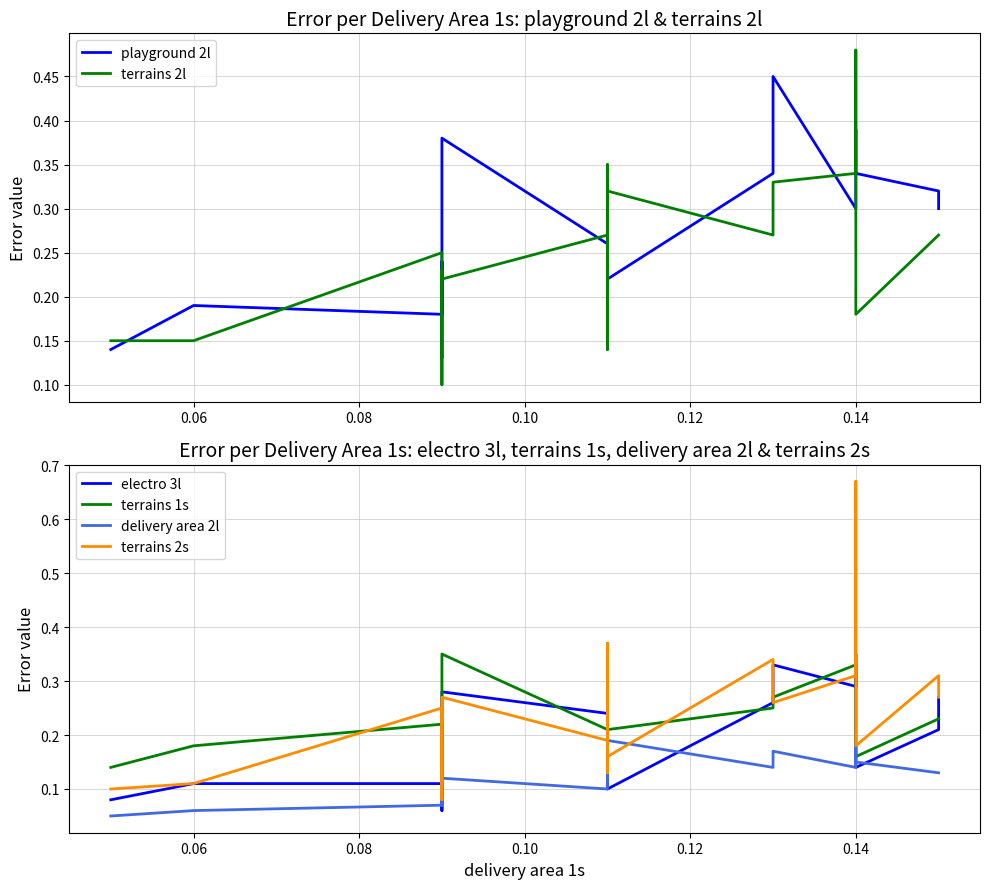

The value of electro 3l at 11 is 0.3. True or false?

False